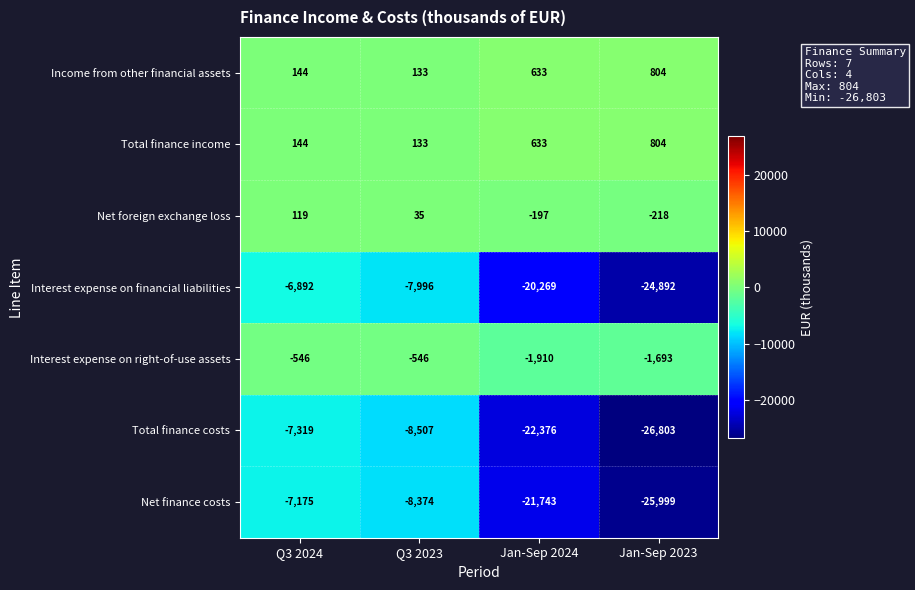

Is it true that Total finance income equals 804 at Jan-Sep 2023?

True